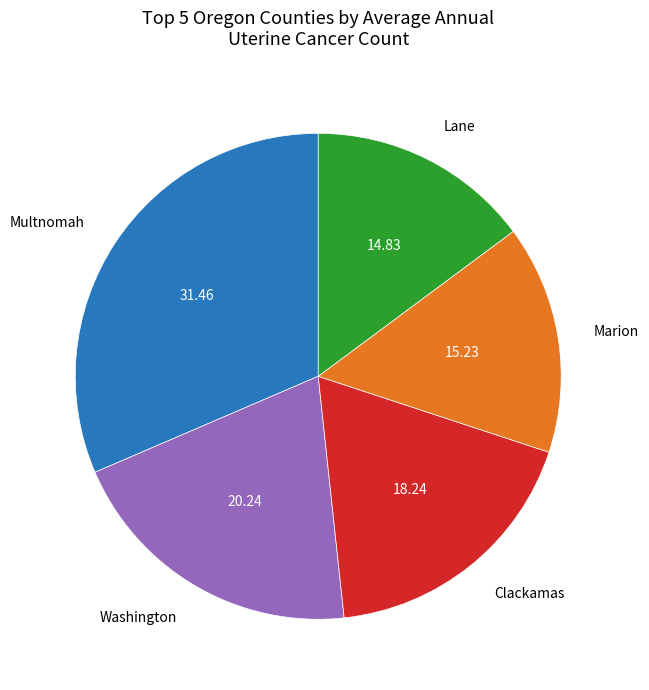

Which slice is the largest?

Multnomah